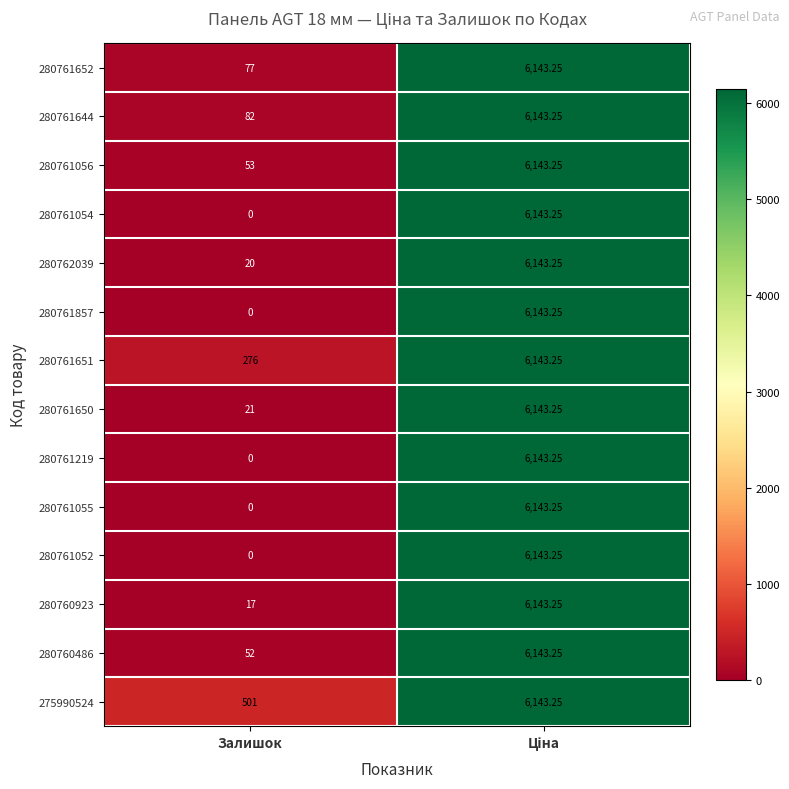

At which label is 280761652 closest to 3110?

Залишок